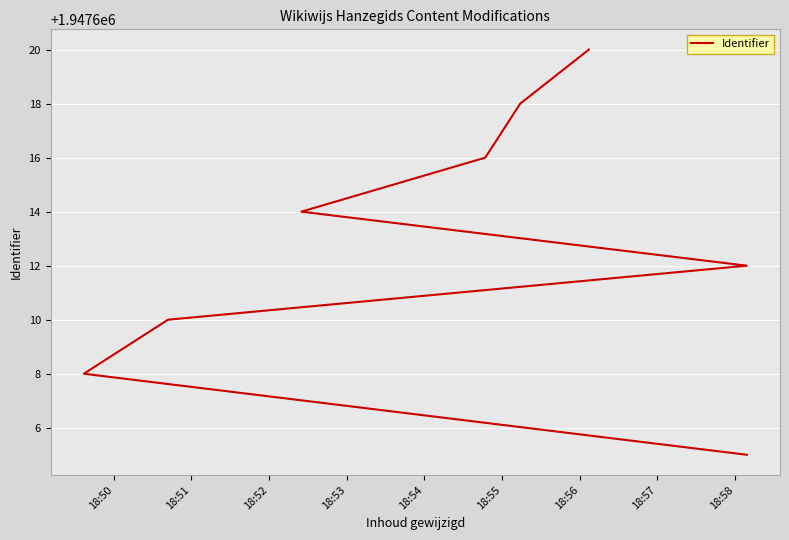

What is the change in value from 18:52 to 18:57?

+10